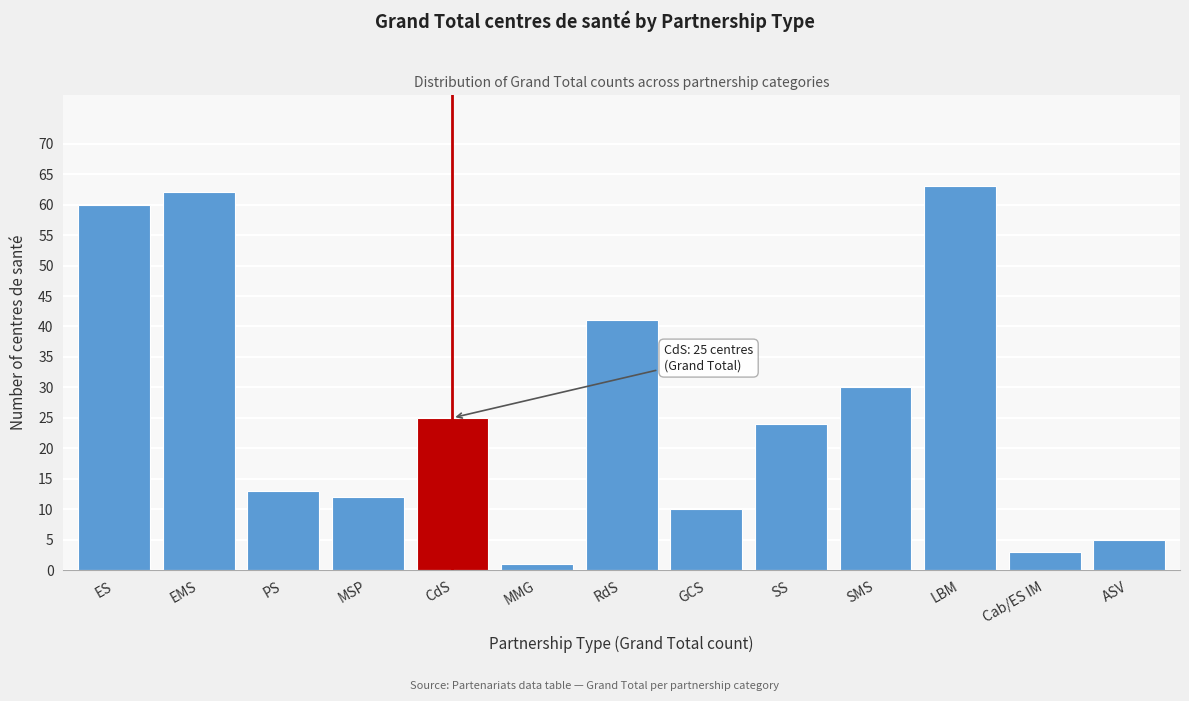

Reading left to right, what are all the values shown in this chart?

60	62	13	12	25	1	41	10	24	30	63	3	5